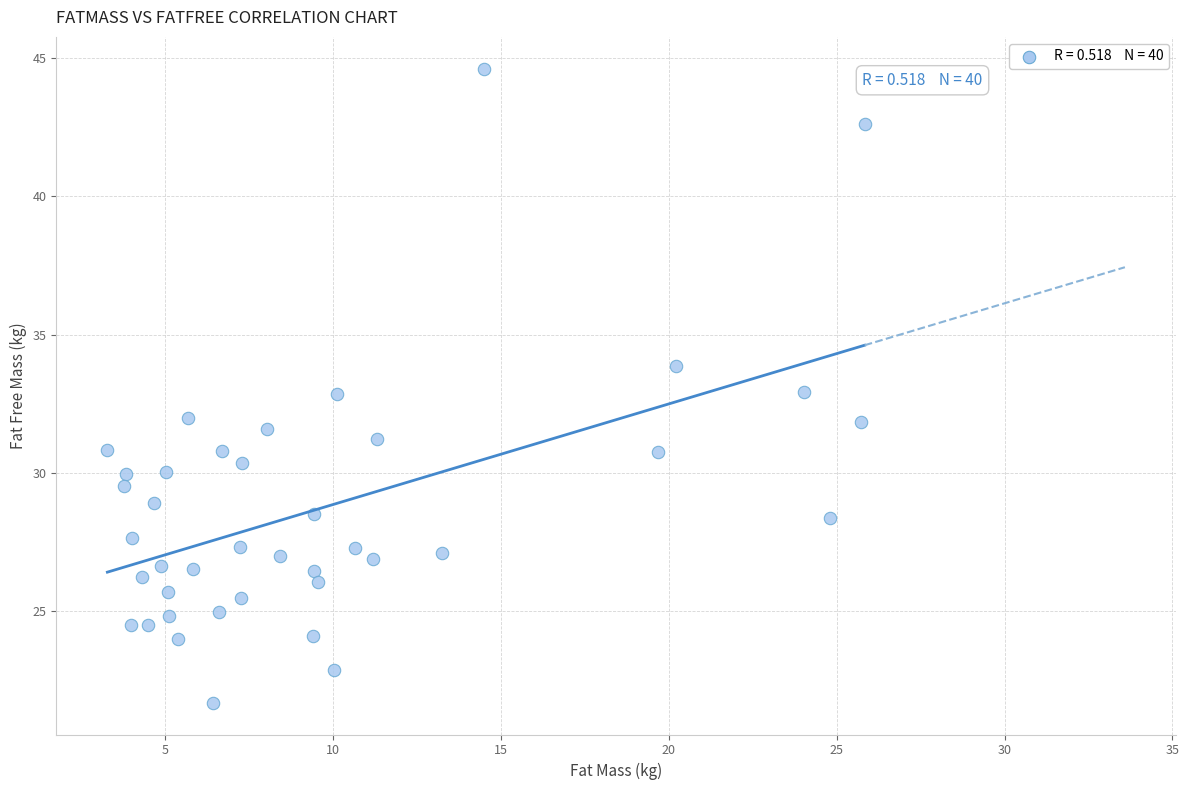

What is the range of Y values (max minus min)?

22.9